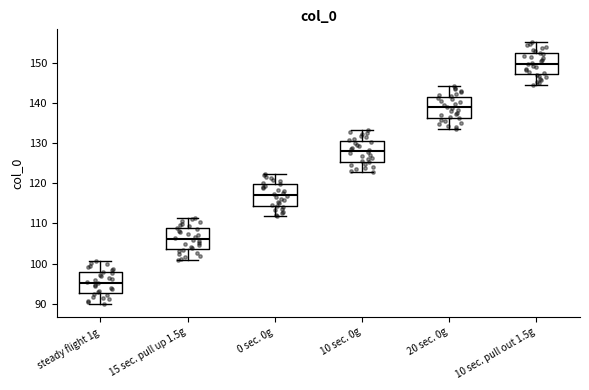

Reading left to right, transcribe this box plot: for each box, give where its median line is, the range the box spans, and where its two whiskers end, as read against the y-axis. The values are not printed on the chart, so give them approximately, as read against the axis.

steady flight 1g: median 95, box 93 to 98, whiskers 90 to 101
15 sec. pull up 1.5g: median 106, box 104 to 109, whiskers 101 to 111
0 sec. 0g: median 117, box 114 to 120, whiskers 112 to 122
10 sec. 0g: median 128, box 125 to 131, whiskers 123 to 133
20 sec. 0g: median 139, box 136 to 141, whiskers 134 to 144
10 sec. pull out 1.5g: median 150, box 147 to 152, whiskers 144 to 155